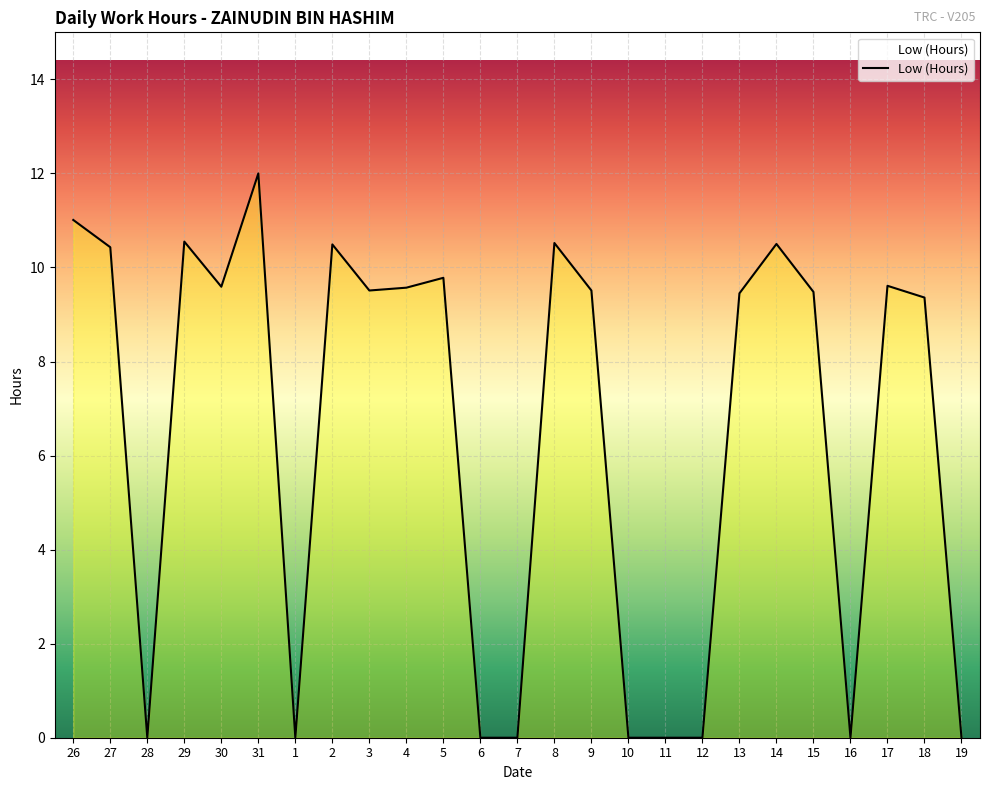

What position from the right is 4?

16